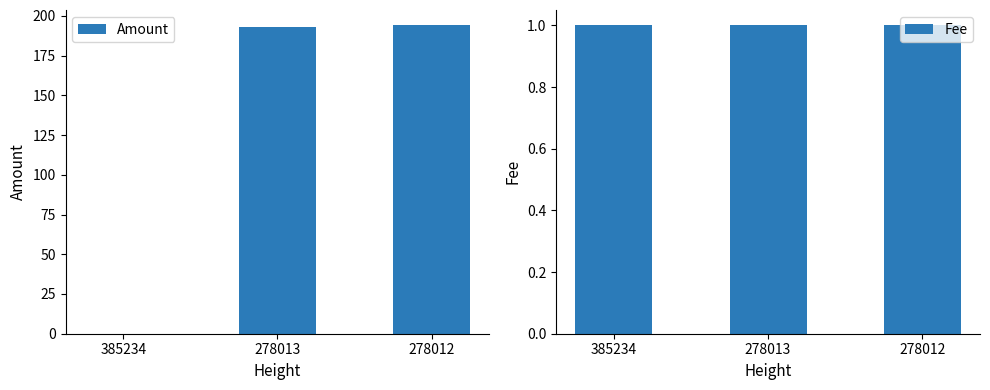

At which category is the sum across all series the highest?

278012